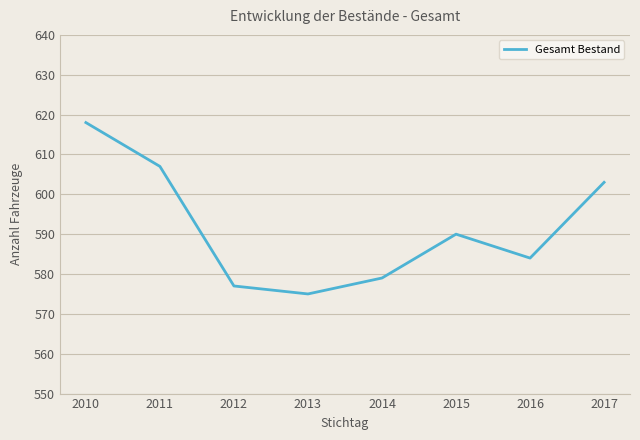

Where is the first local minimum?

2013